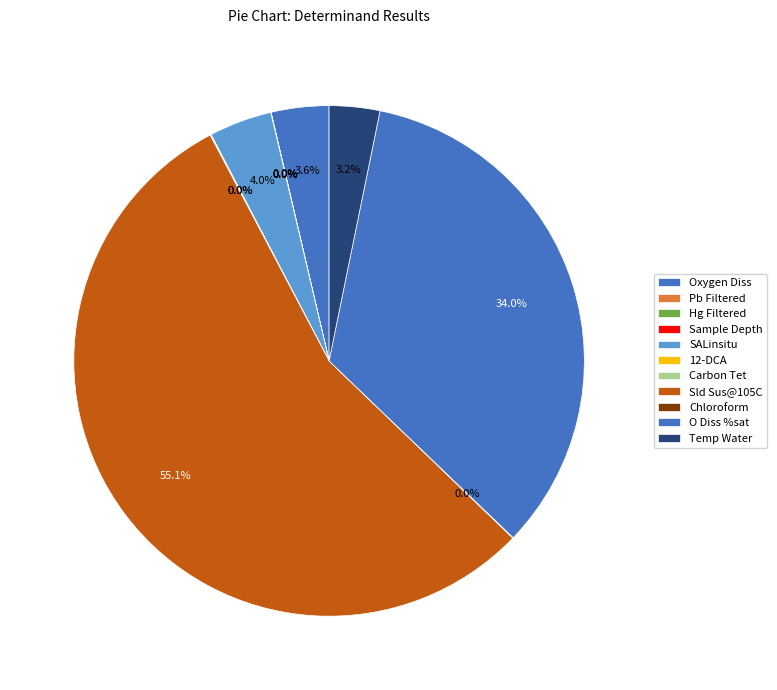

Rank the categories by value from lowest to highest.

Hg Filtered, Sample Depth, Pb Filtered, 12-DCA, Carbon Tet, Chloroform, Temp Water, Oxygen Diss, SALinsitu, O Diss %sat, Sld Sus@105C